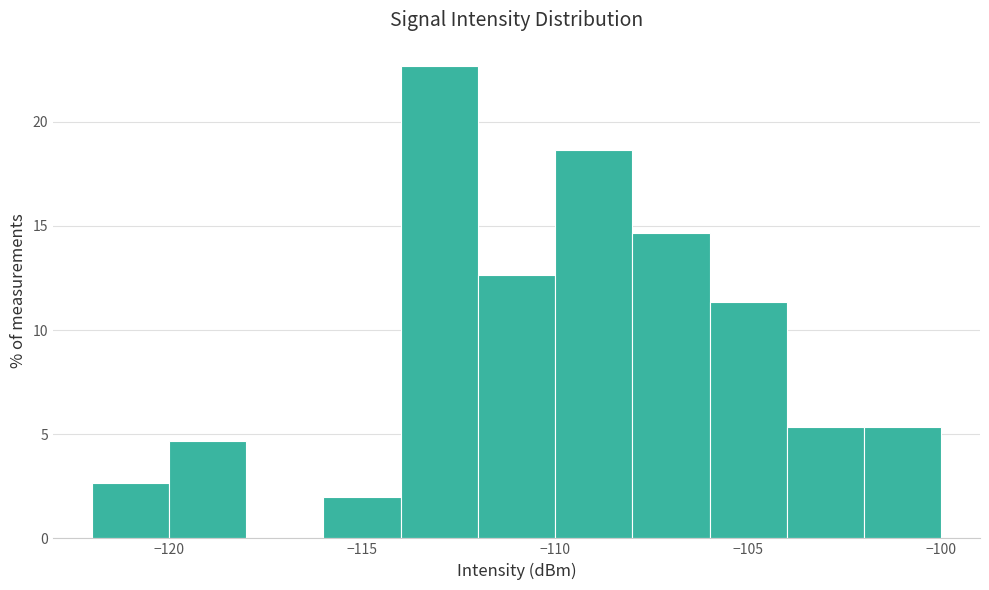

Reading left to right, list every bar in this chart as the range it spans on the x-axis followed by its height. The values are not printed on the chart, so give them approximately, as read against the axis.

-122 to -120: 2.5
-120 to -118: 4.5
-118 to -116: 0
-116 to -114: 2.0
-114 to -112: 22.5
-112 to -110: 12.5
-110 to -108: 18.5
-108 to -106: 14.5
-106 to -104: 11.5
-104 to -102: 5.5
-102 to -100: 5.5